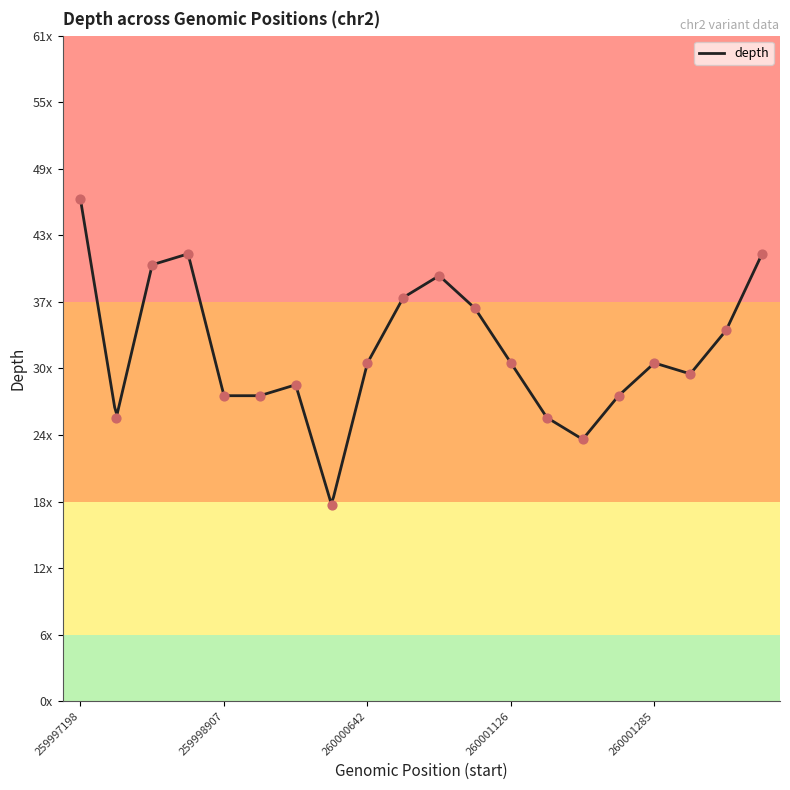

What is the change in value from 260001096 to 260001126?

-8